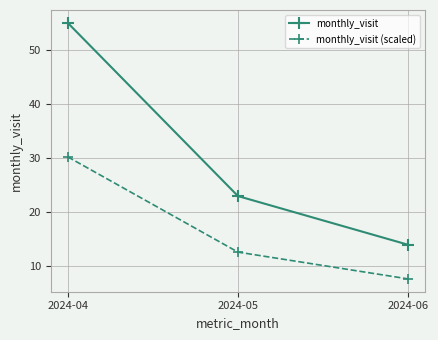

Is the value of monthly_visit at 2024-04 greater than the value of monthly_visit (scaled) at 2024-05?

Yes